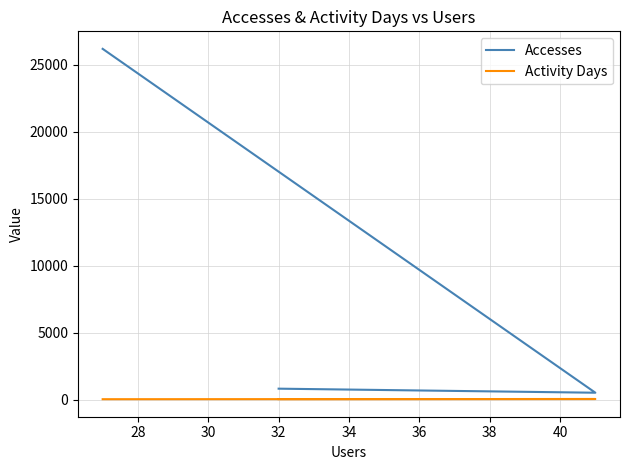

At which label does Activity Days first exceed 35?

28